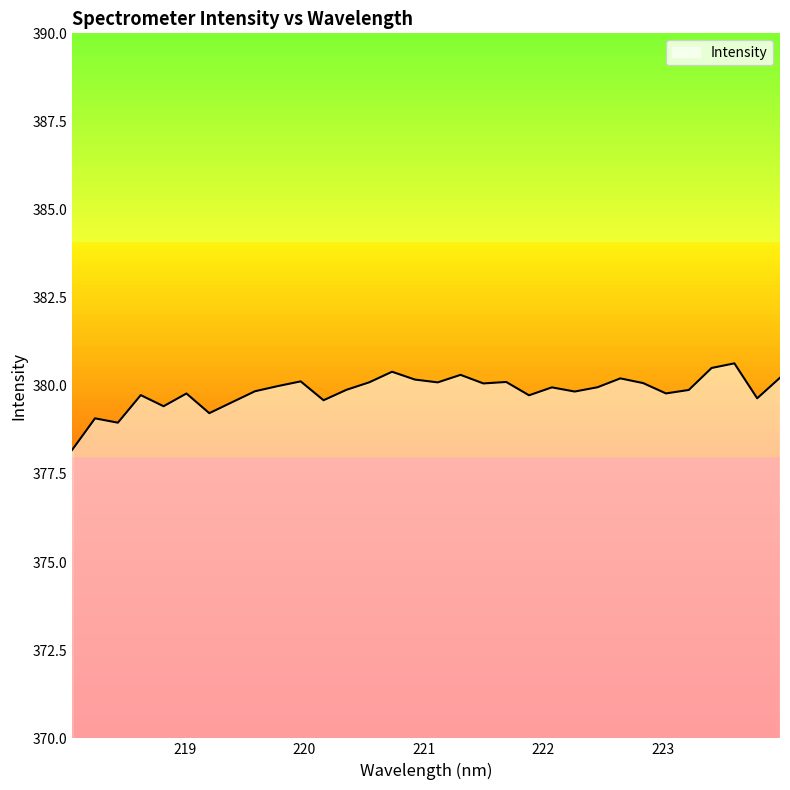

What is the difference between the maximum and minimum values?

2.5